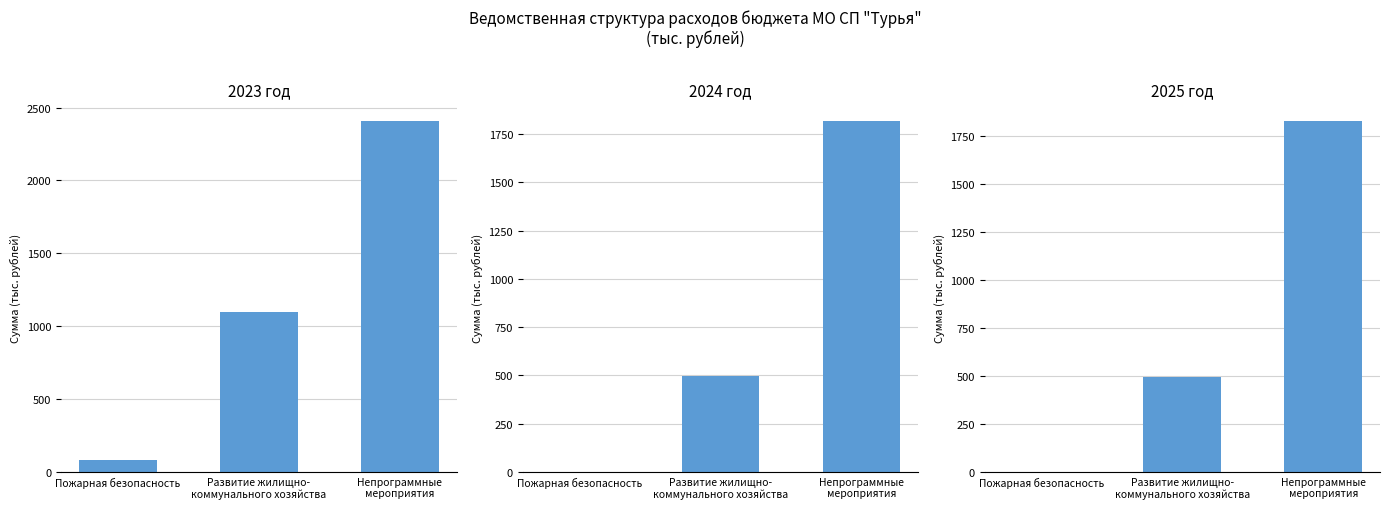

List the series in order of their peak value, lowest first.

2024, 2025, 2023